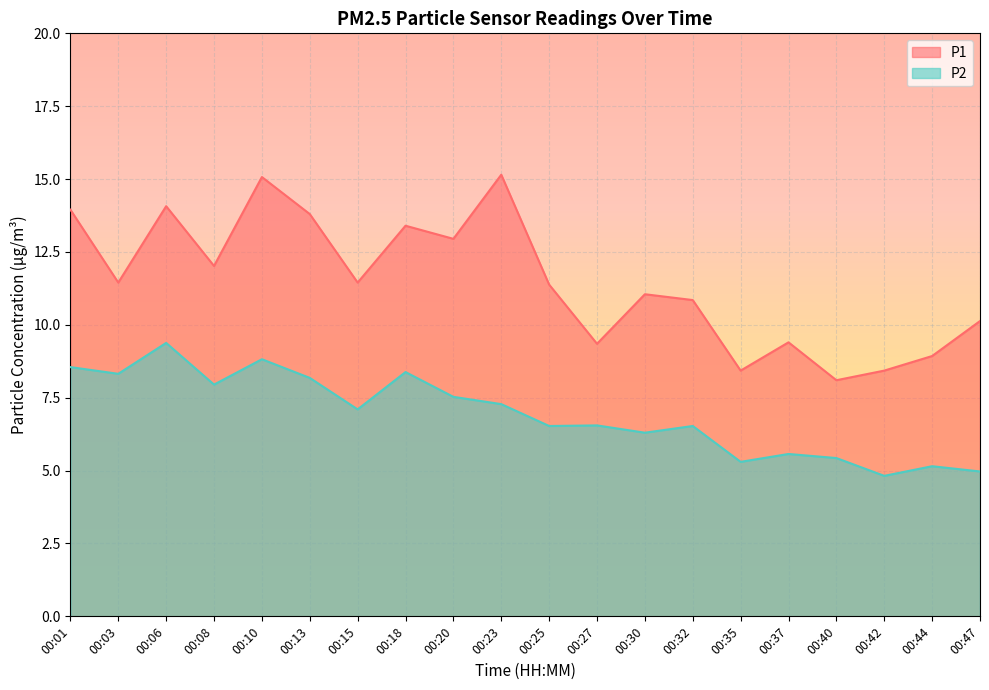

True or false: P1 has a value of 15.4 at 00:30.

False